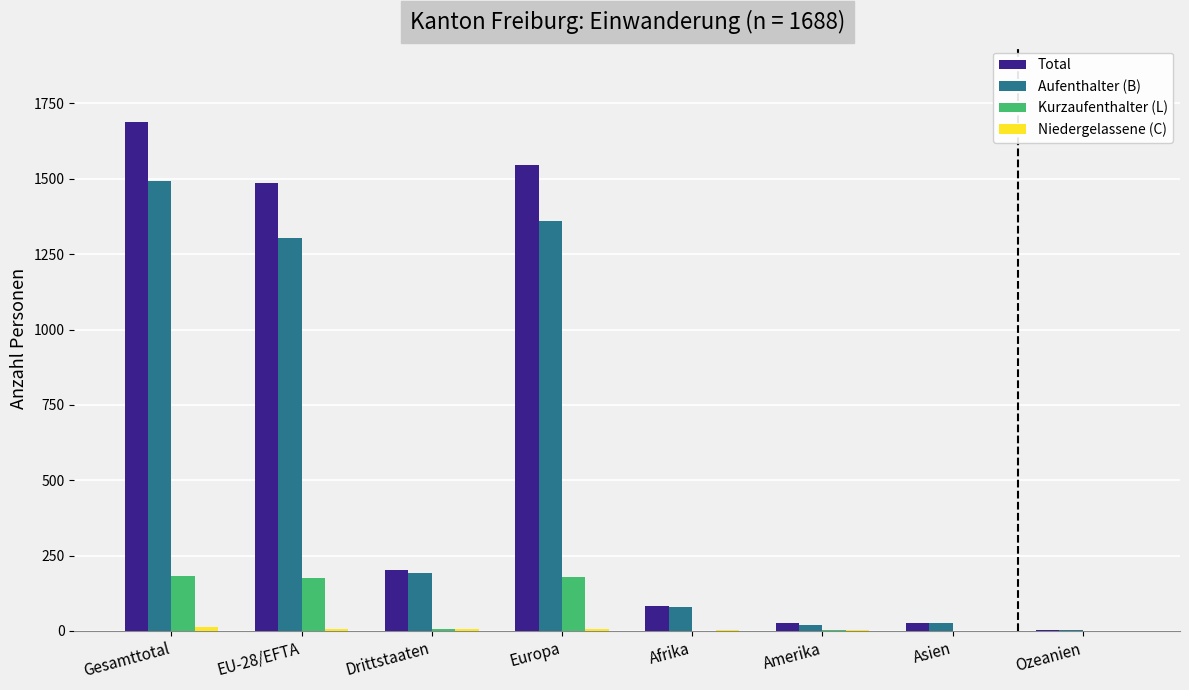

What is the greatest value displayed?

1688